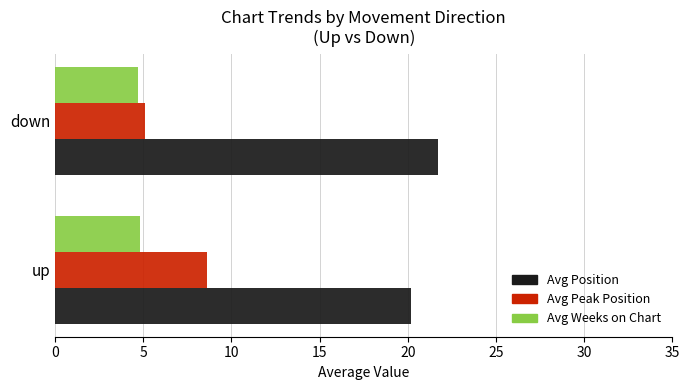

At which label is Avg Peak Position closest to 6?

down